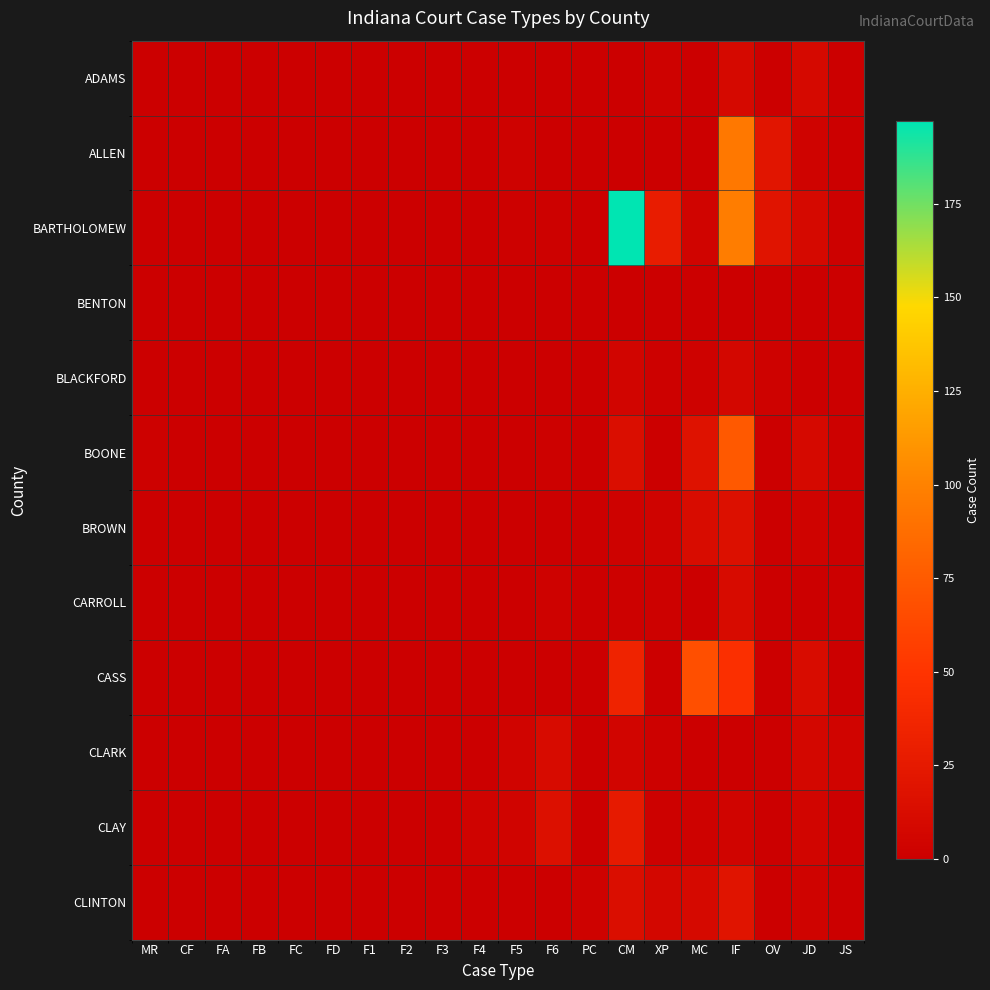

What is the spread (max minus min) of values at MR?

2